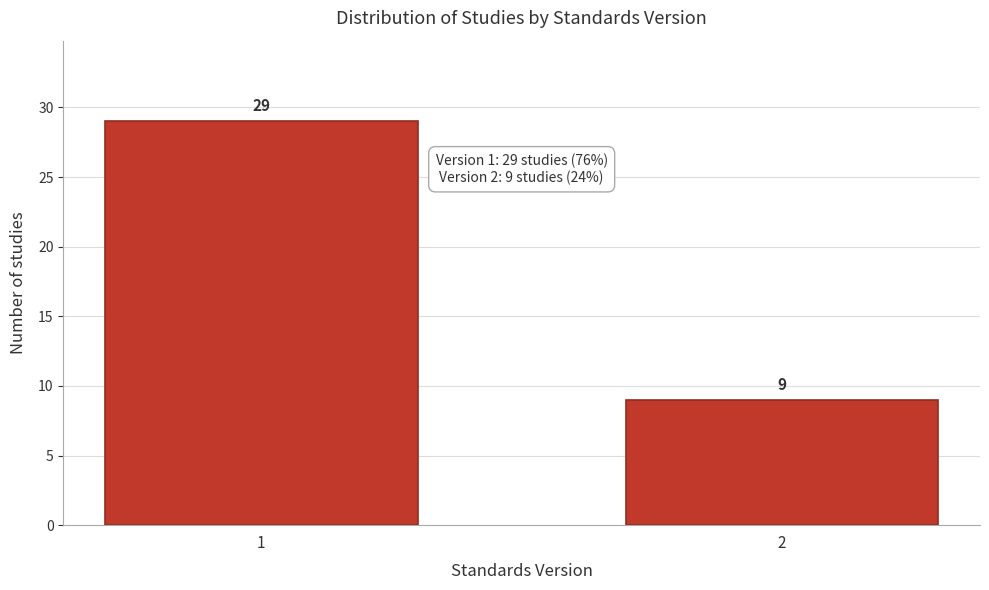

Reading left to right, what are all the values shown in this chart?

1=29	2=9